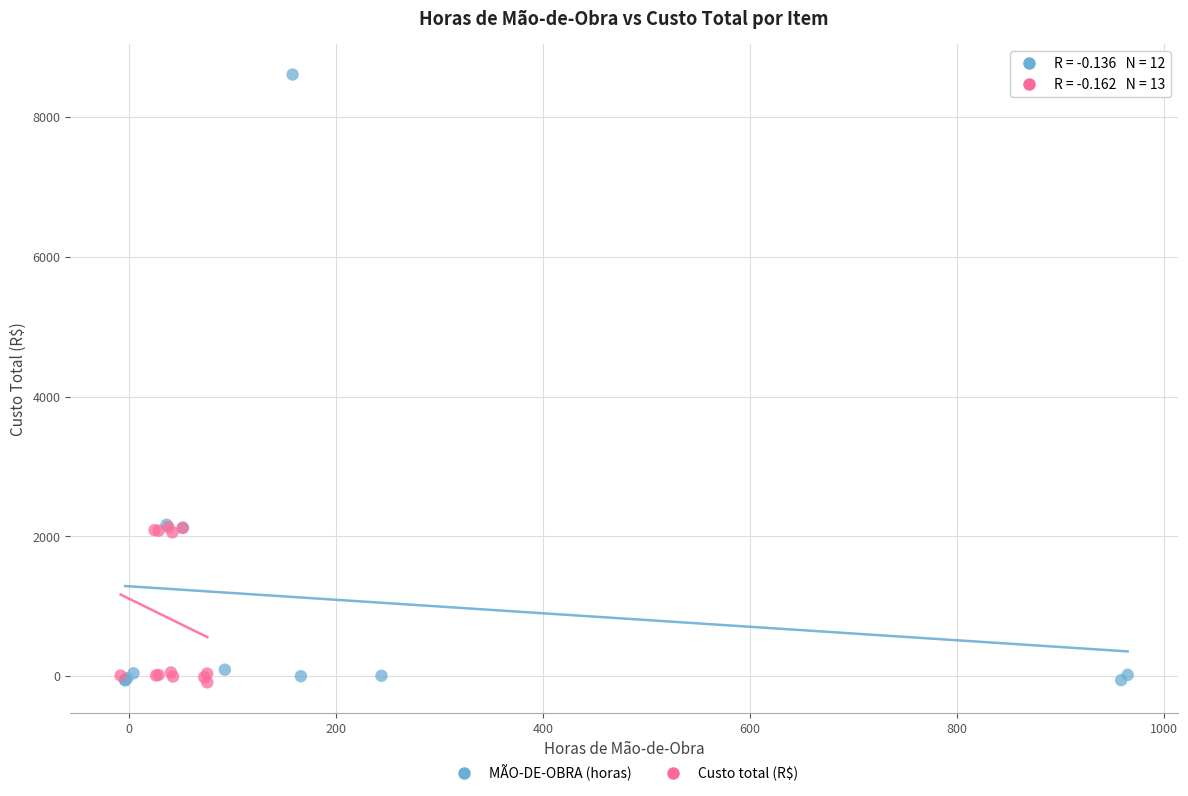

Which series has the widest spread of Y values?

MÃO-DE-OBRA (horas)